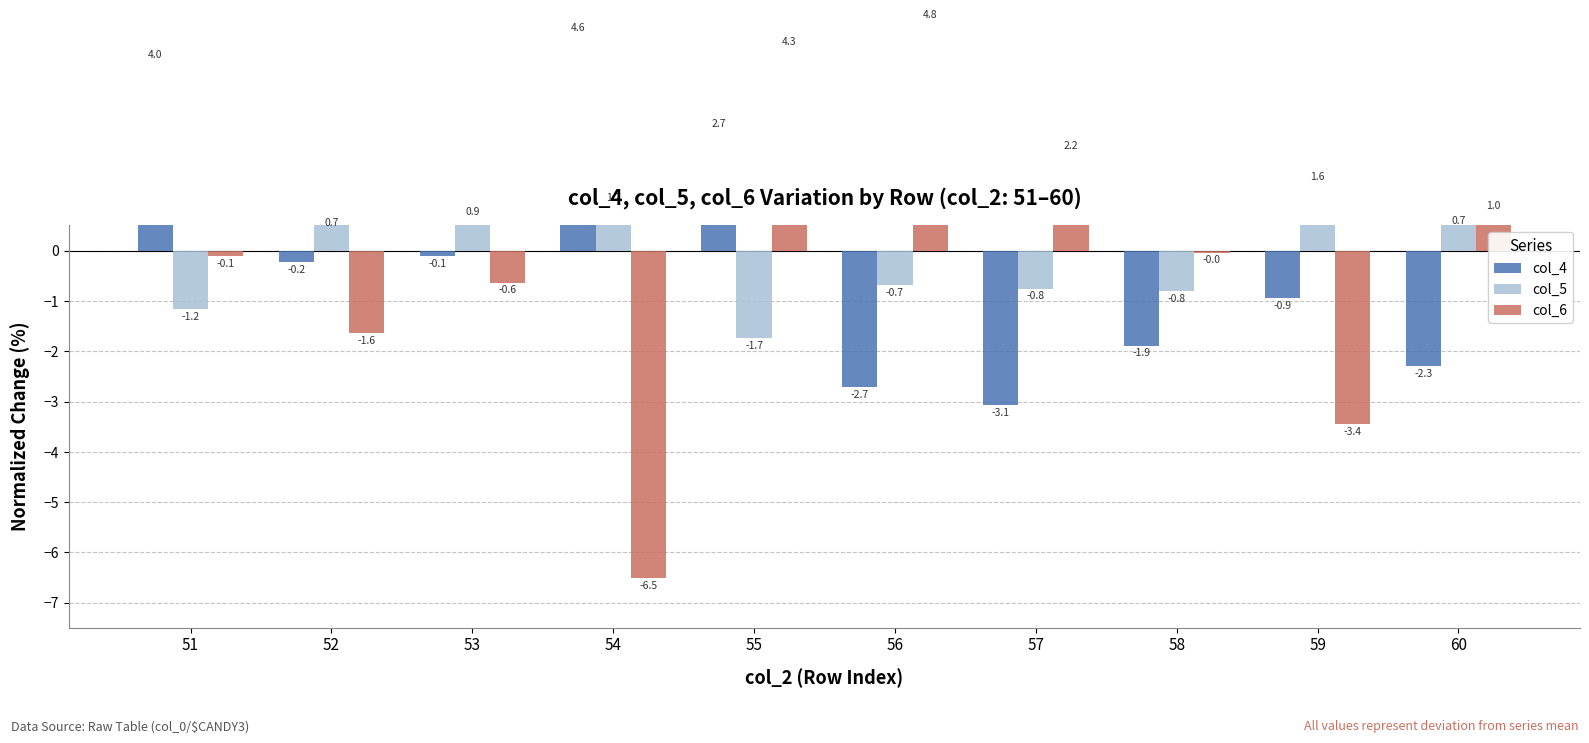

Reading left to right, extract all data points from this chart.

col_4: 51=4.0	52=-0.2	53=-0.1	54=4.6	55=2.7	56=-2.7	57=-3.1	58=-1.9	59=-0.9	60=-2.3
col_5: 51=-1.2	52=0.7	53=0.9	54=1.2	55=-1.7	56=-0.7	57=-0.8	58=-0.8	59=1.6	60=0.7
col_6: 51=-0.1	52=-1.6	53=-0.6	54=-6.5	55=4.3	56=4.8	57=2.2	58=-0.0	59=-3.4	60=1.0